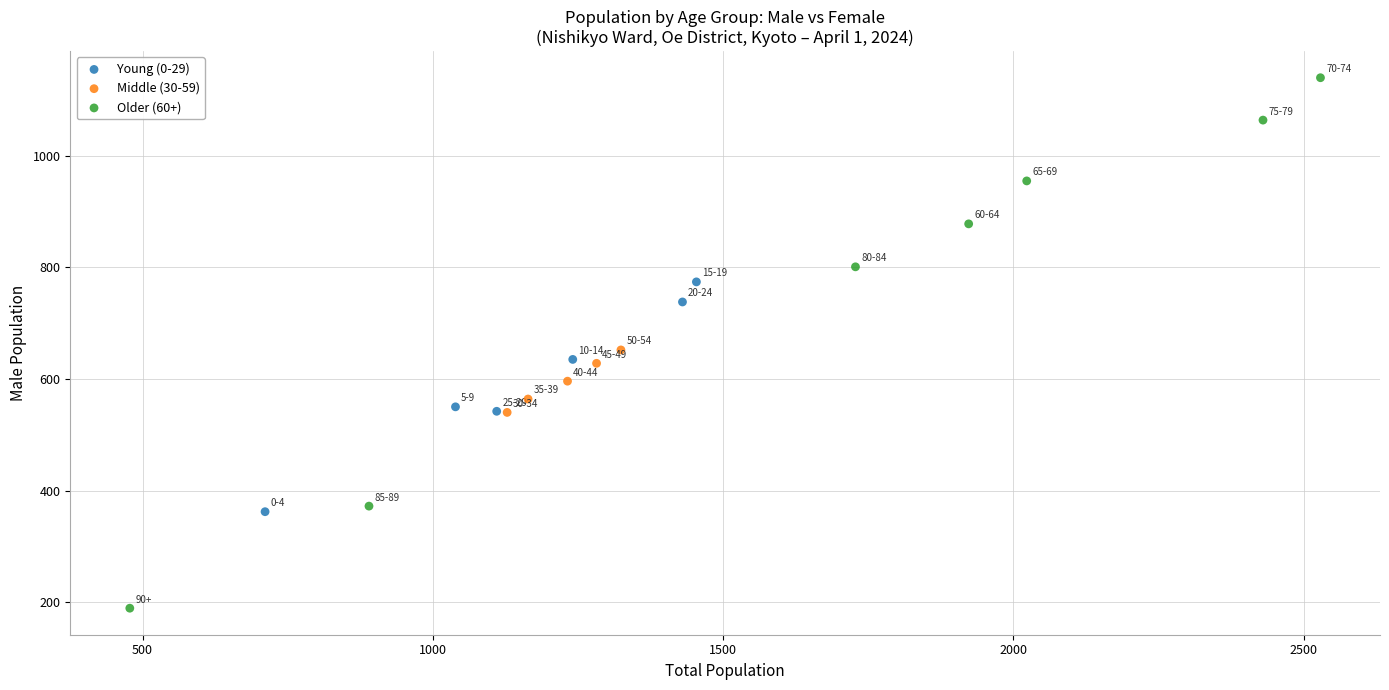

Which series has the widest spread of Y values?

Older (60+)